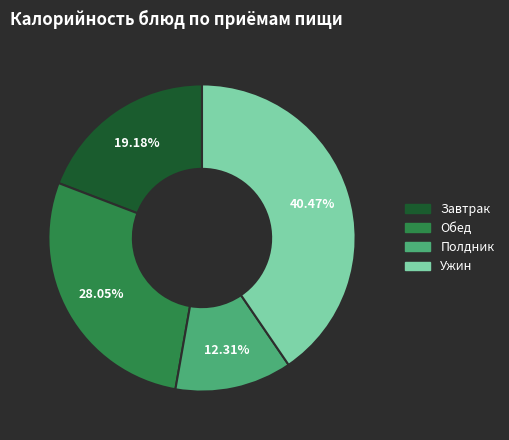

The Полдник slice represents 12% of the pie. True or false?

True